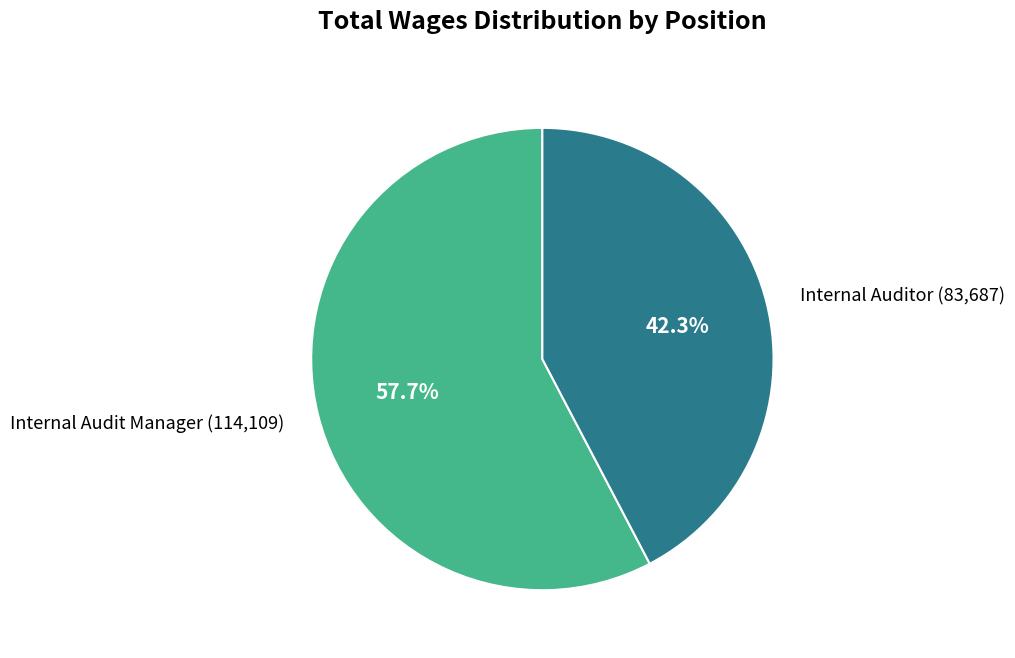

What percentage is the Internal Audit Manager slice, to the nearest percent?

58%